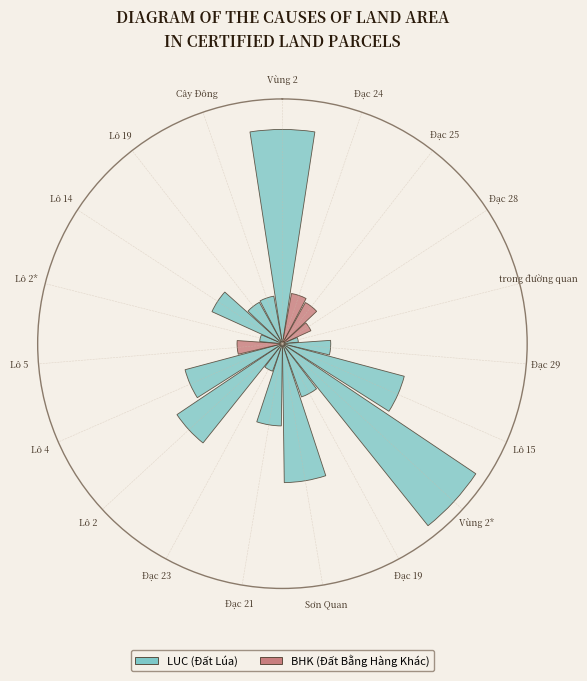

Does the chart contain any negative values?

No